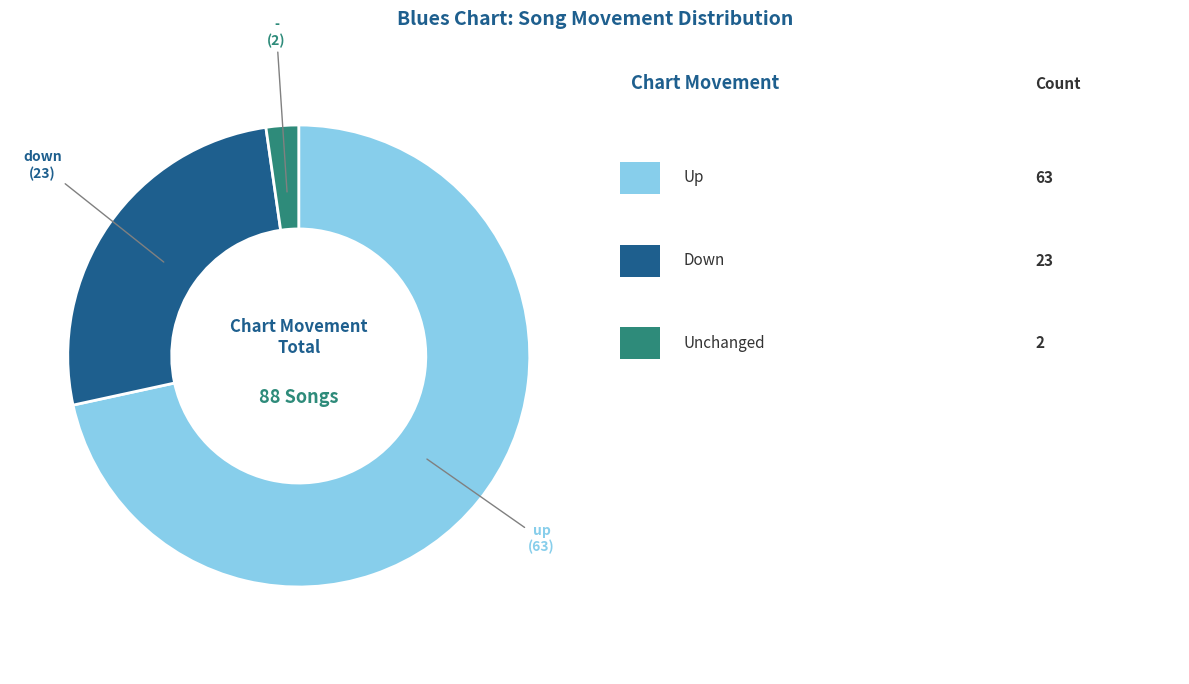

Does any single category account for the majority?

Yes